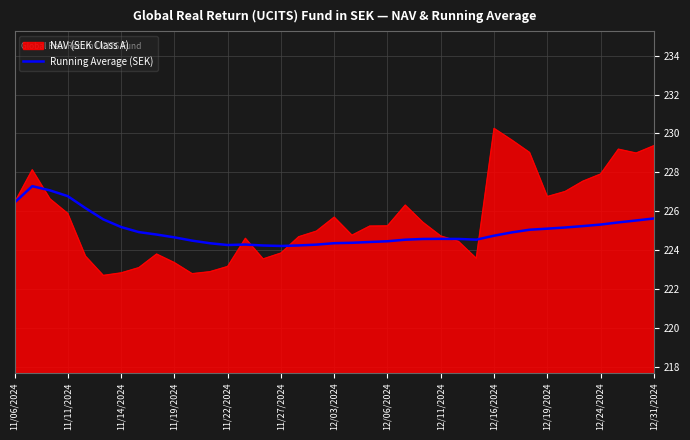

Which series has the largest range (max minus min)?

NAV (SEK Class A)